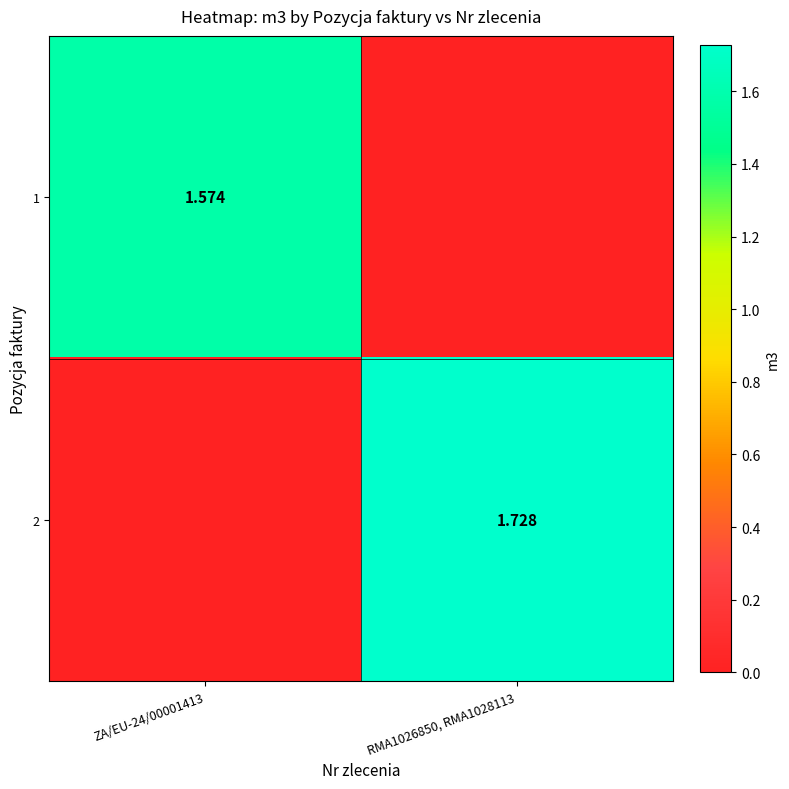

What is the sum of all 2 values?

1.7